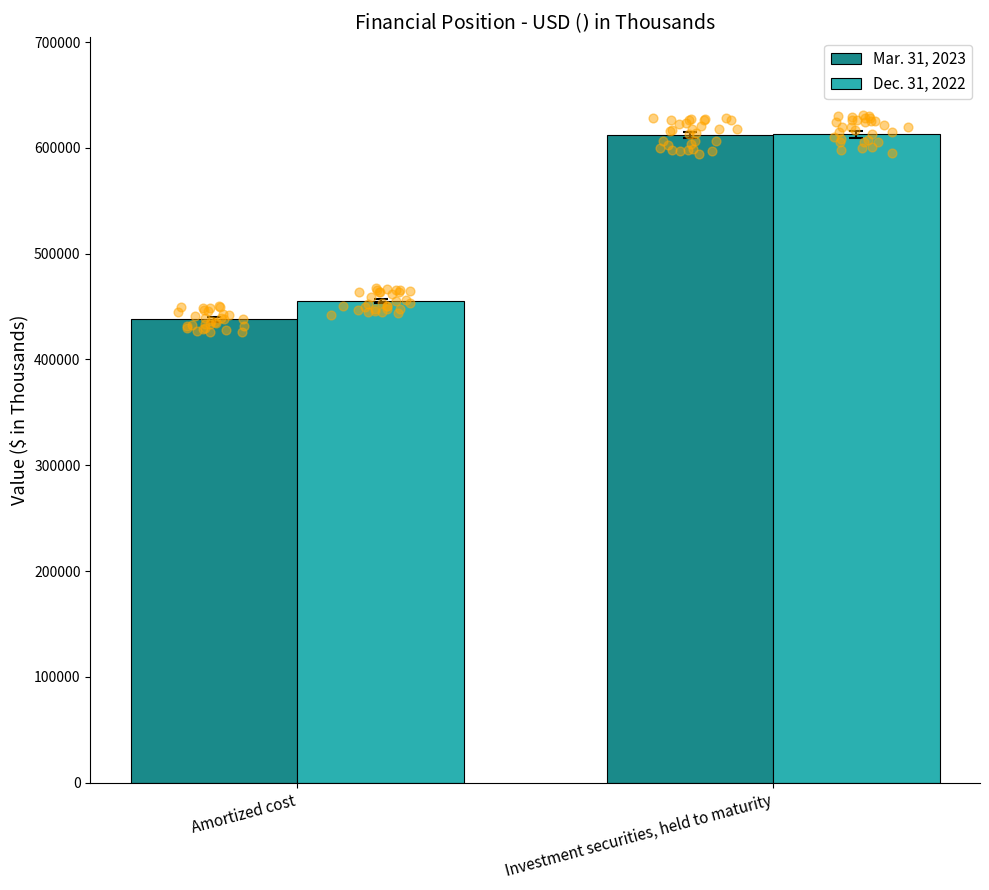

At which category is the sum across all series the highest?

Investment securities, held to maturity